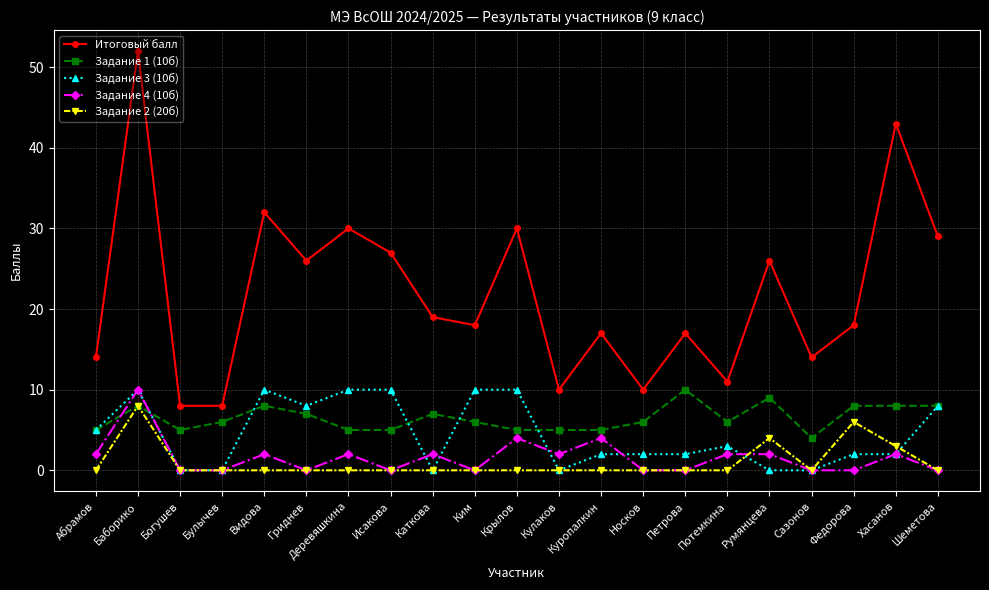

At which category does Задание 1 (10б) reach its first local valley?

Богушев